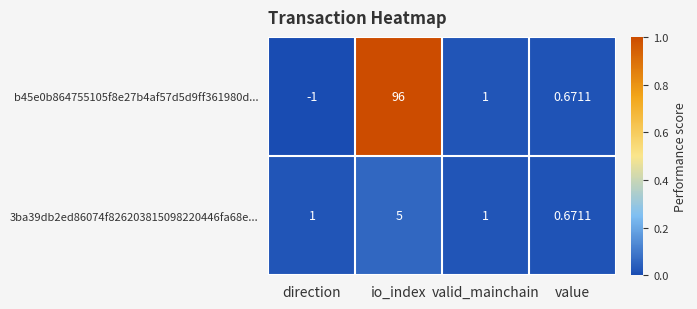

Which category has the highest value across all series?

io_index